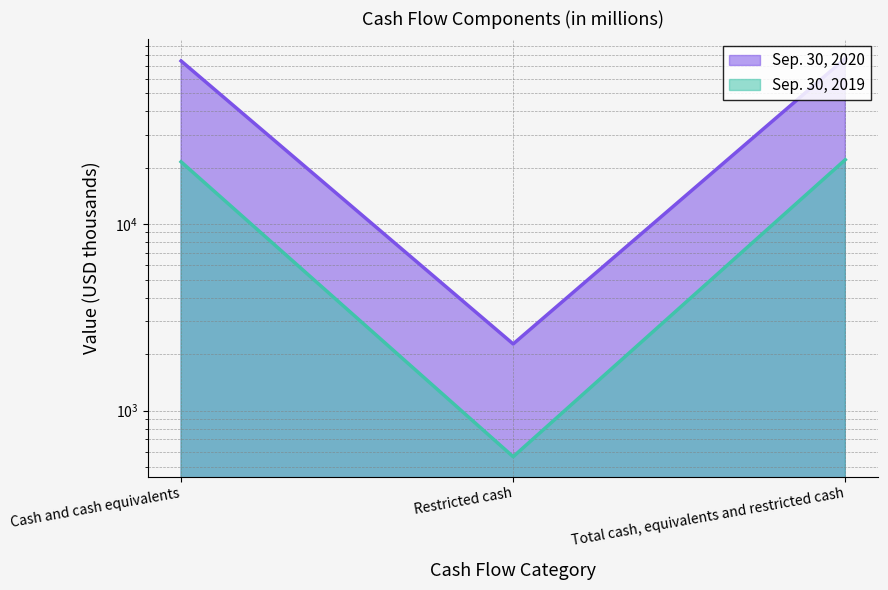

What is the label of the 2nd point from the right?

Restricted cash